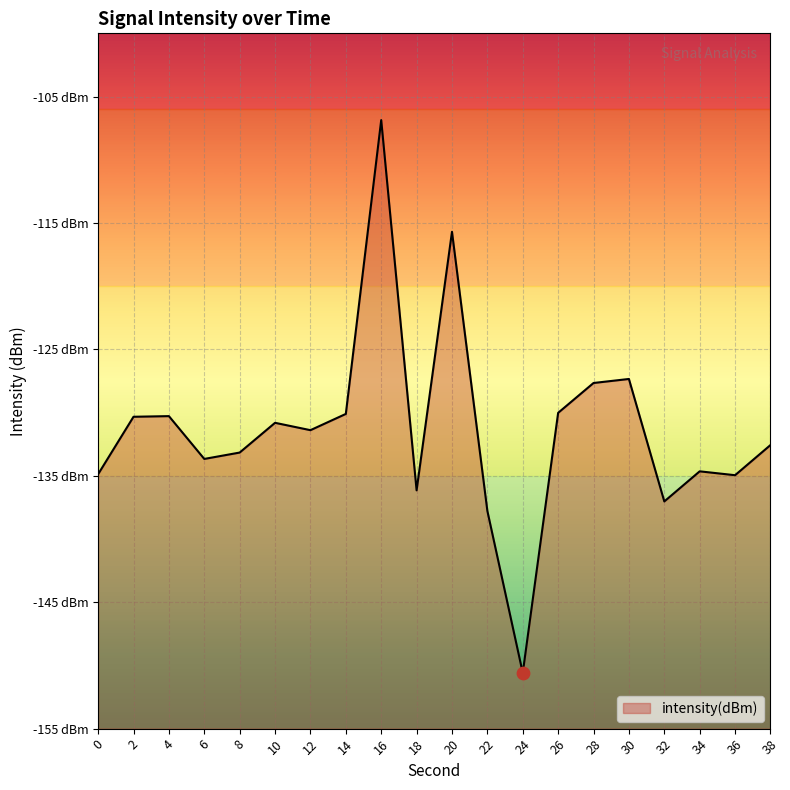

What is the change in value from 22 to 32?

+0.8